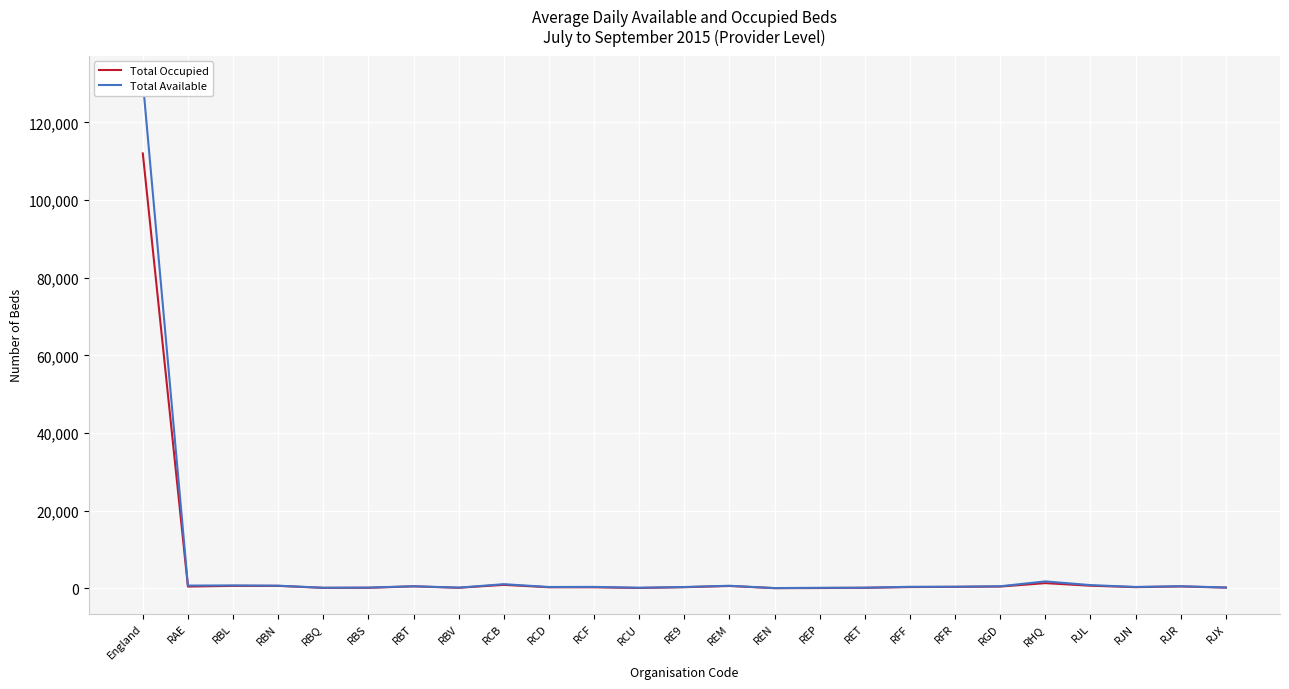

Reading left to right, what are all the values shown in this chart?

Total Occupied: England=112008.5	RAE=458.8	RBL=632.7	RBN=633.1	RBQ=123.3	RBS=138.7	RBT=508.3	RBV=147.7	RCB=900.0	RCD=278.6	RCF=275.8	RCU=98.4	RE9=294.9	REM=606.0	REN=47.0	REP=80.6	RET=141.0	RFF=329.0	RFR=378.6	RGD=462.3	RHQ=1345.2	RJL=676.8	RJN=305.8	RJR=488.7	RJX=193.4
Total Available: England=130632.6	RAE=708.7	RBL=751.7	RBN=683.7	RBQ=151.3	RBS=196.1	RBT=545.0	RBV=181.4	RCB=1071.8	RCD=348.2	RCF=372.0	RCU=156.5	RE9=343.0	REM=666.6	REN=69.1	REP=140.0	RET=160.5	RFF=397.0	RFR=414.7	RGD=536.4	RHQ=1786.6	RJL=832.6	RJN=363.1	RJR=543.2	RJX=218.1